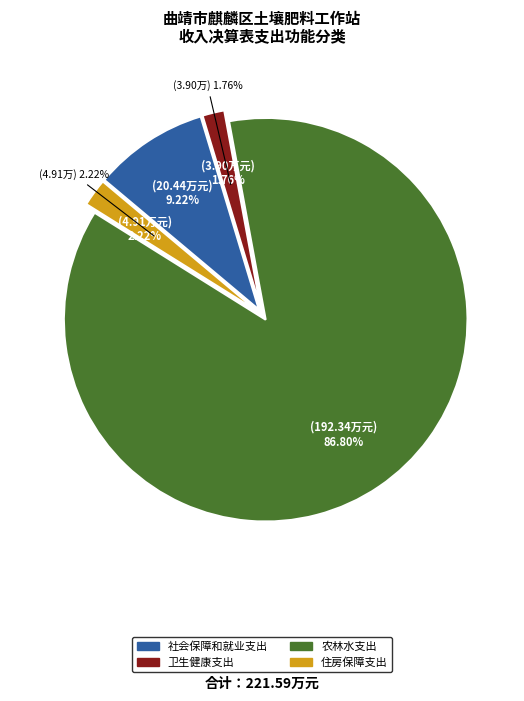

Count the number of slices in the pie.

4